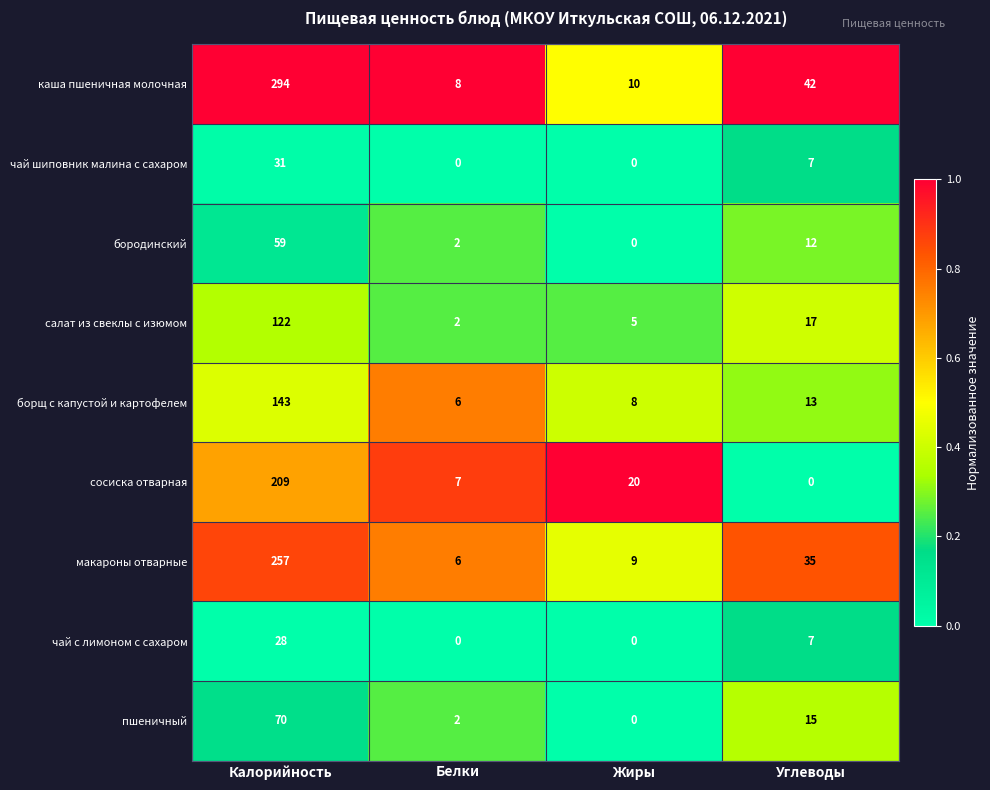

Which series changed the most between Калорийность and Углеводы?

каша пшеничная молочная